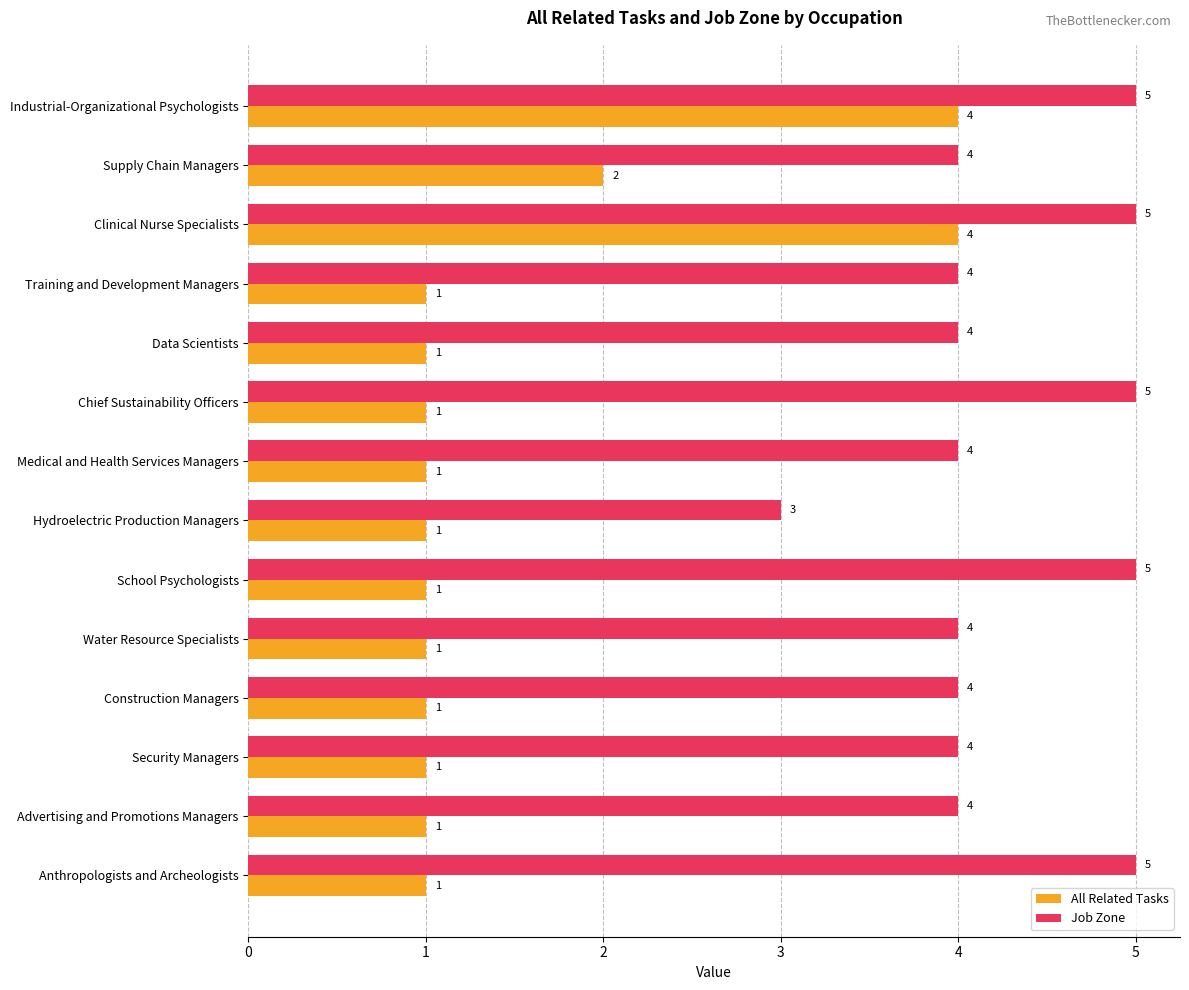

What is the difference between the maximum and minimum values in the Job Zone series?

2